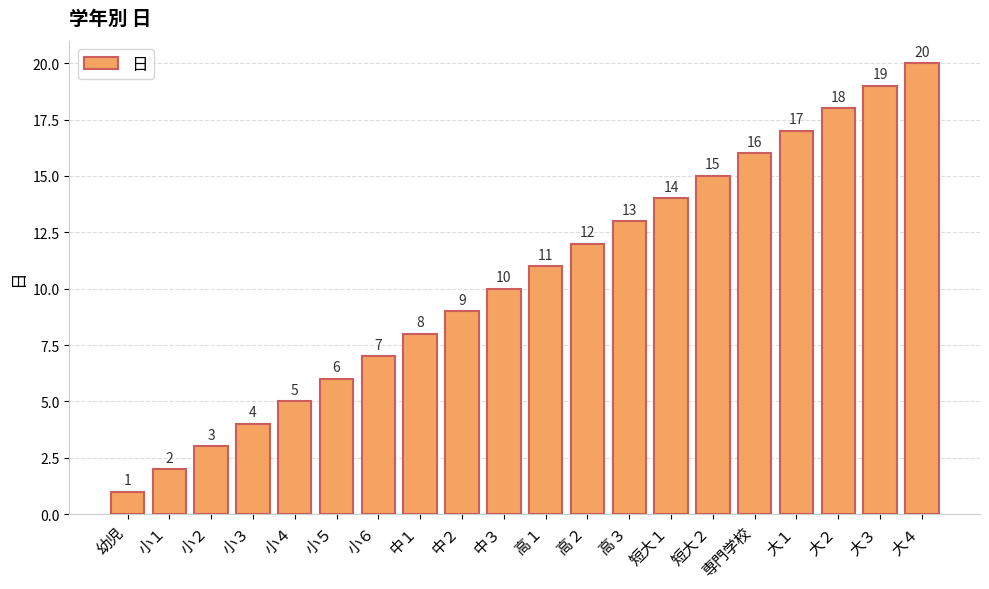

What is the minimum value shown in the chart?

1